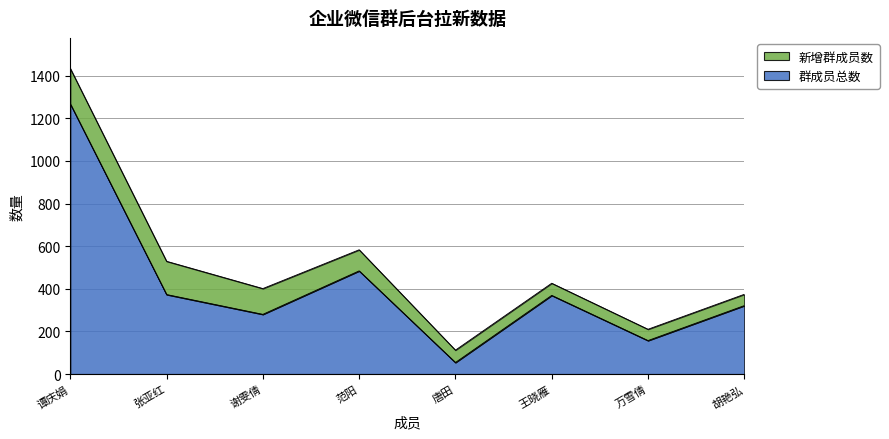

Is it true that 群成员总数 equals 54 at 唐田?

True